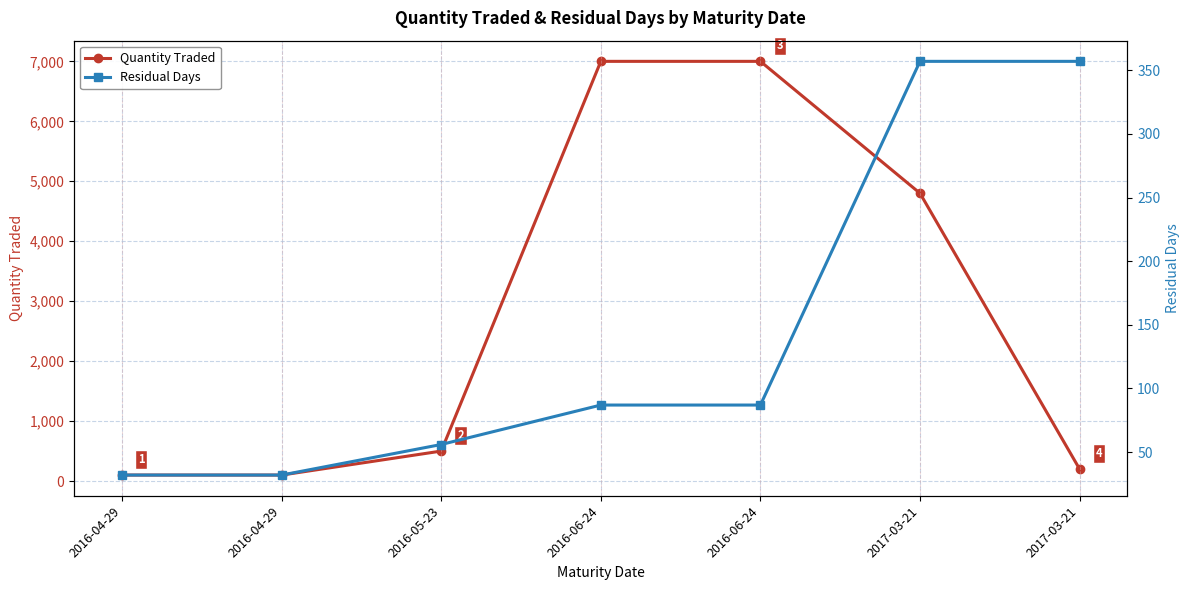

How many intersections are there between Residual Days and Quantity Traded?

1